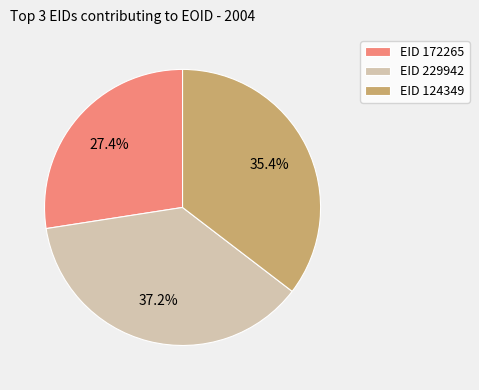

Does any single category account for the majority?

No